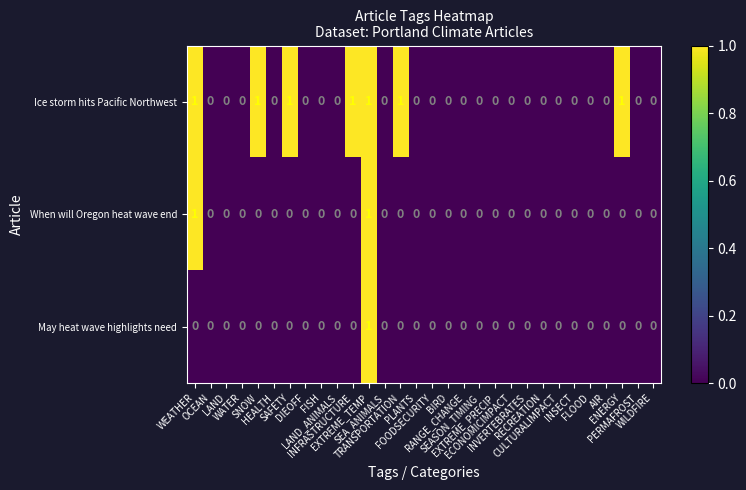

How many Ice storm hits Pacific Northwest values are between 0 and 1?

30